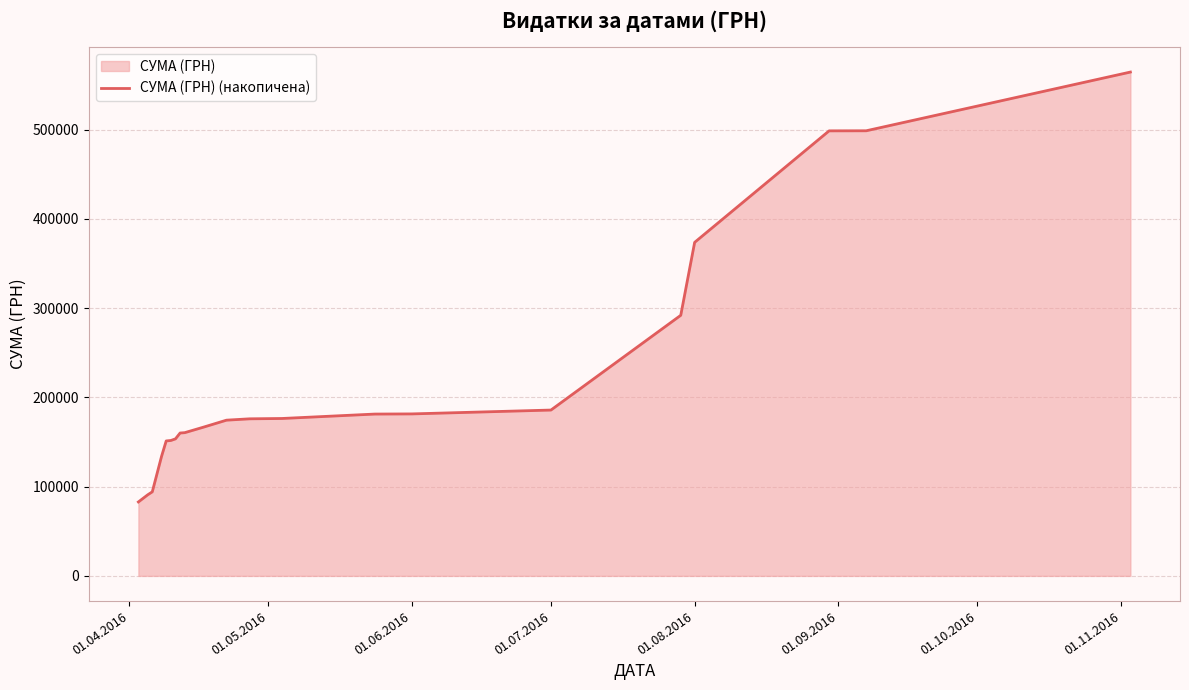

Is it true that the value at 01.06.2016 is 106484.1?

False